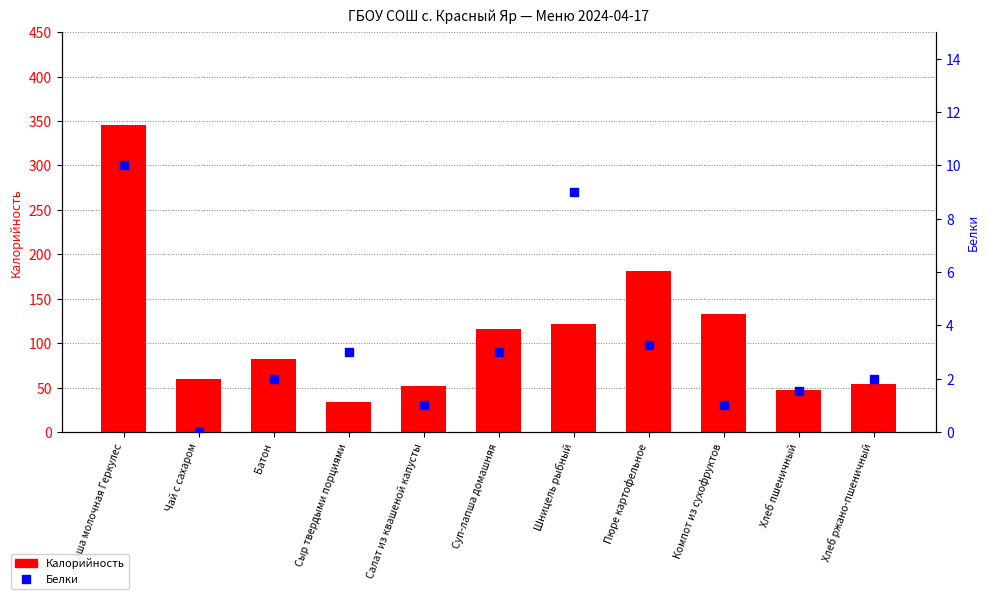

Which series contains the lowest Y value?

Белки